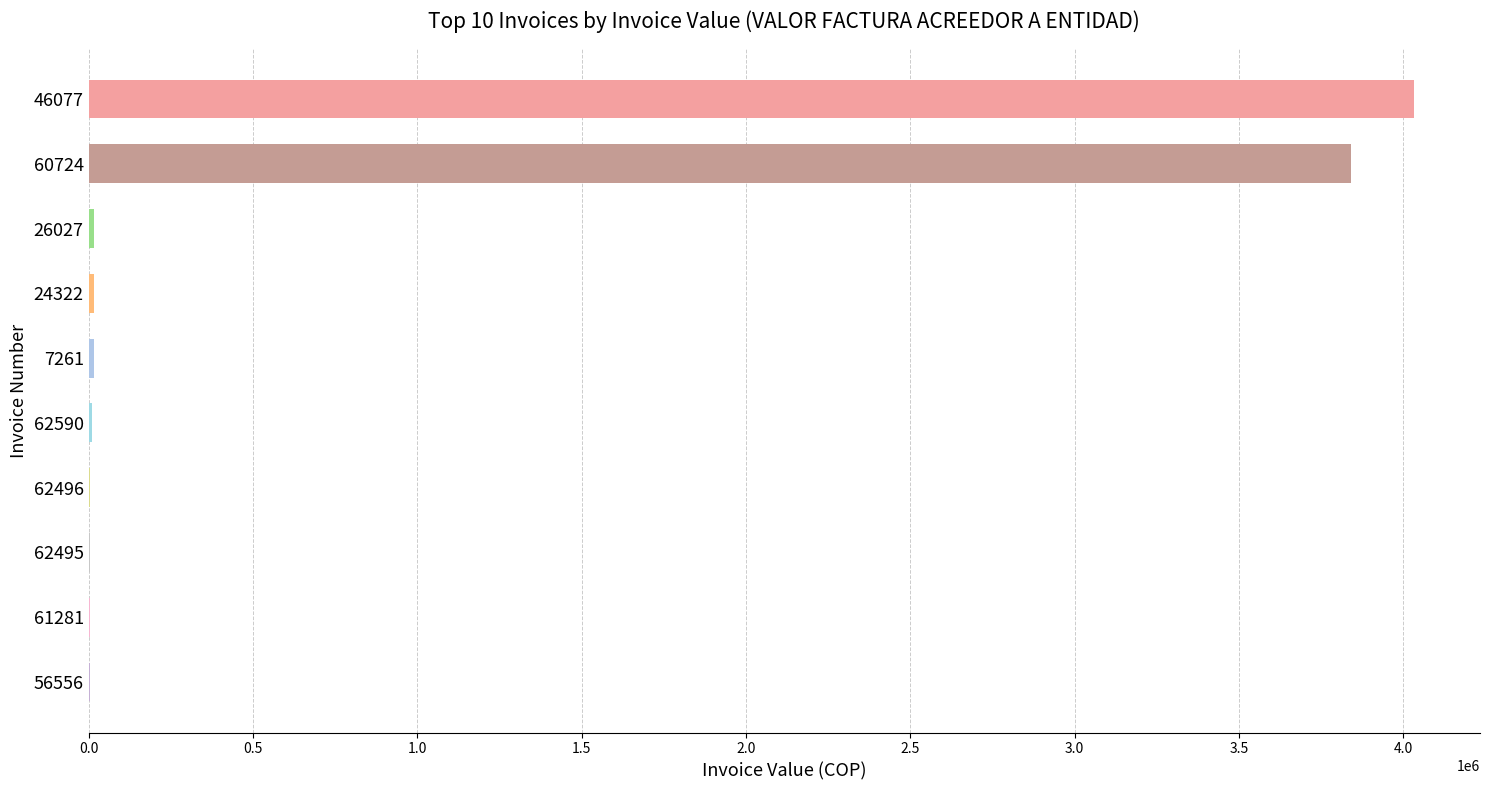

What is the maximum value shown in the chart?

4032000